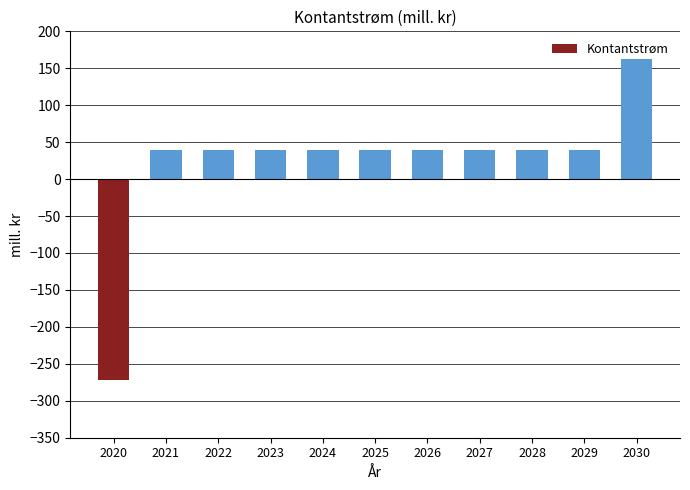

Approximately how many times larger is the value at 2028 compared to 2024?

1.0